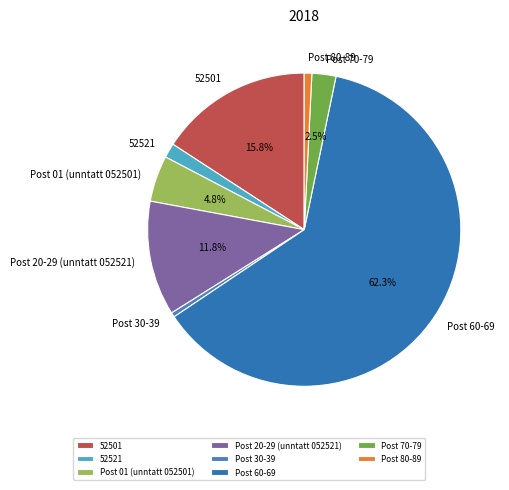

Which slice represents more than half of the pie?

Post 60-69